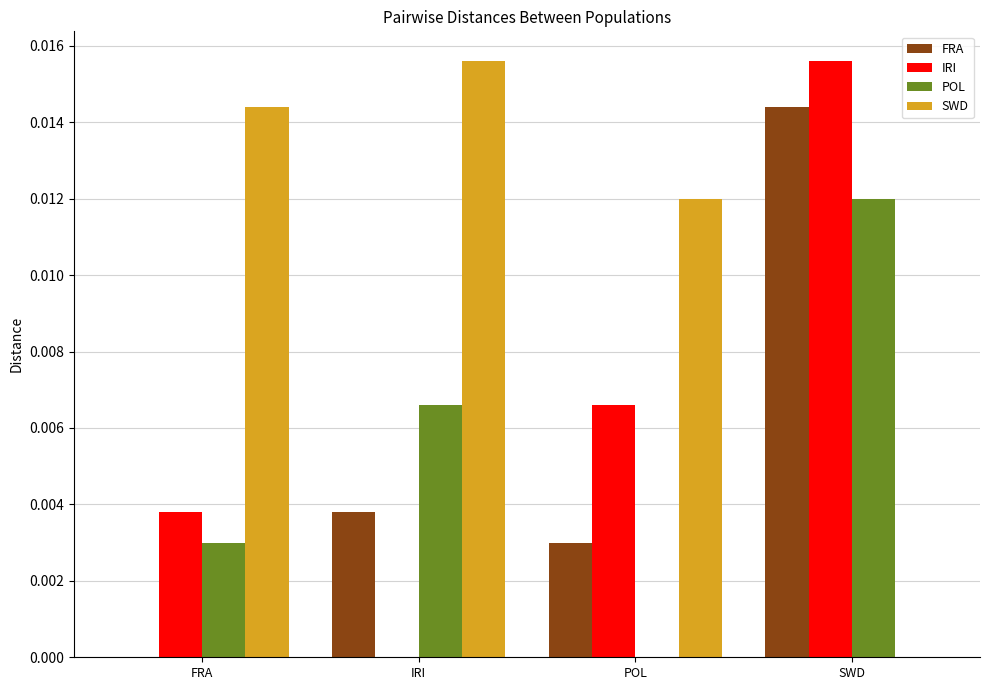

The IRI series shows 0.0 at IRI. True or false?

True